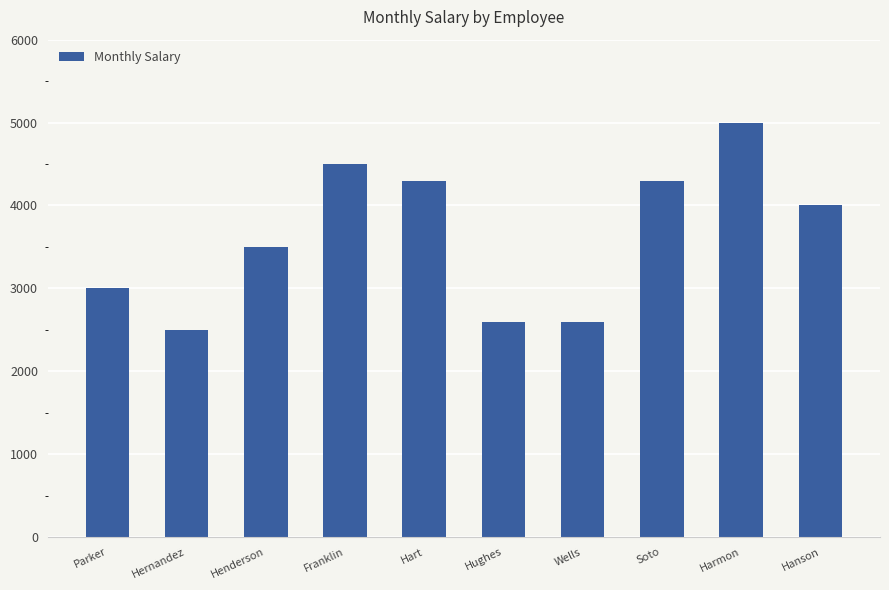

The value at Hughes is 878. True or false?

False